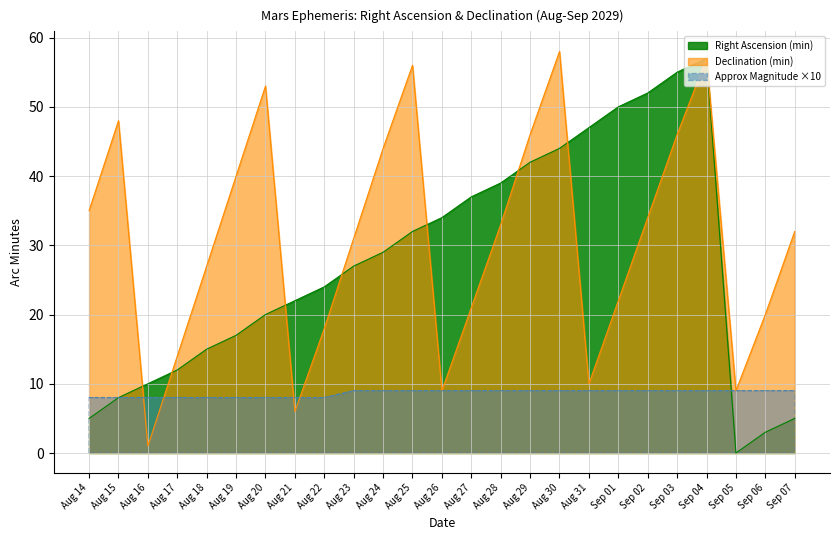

Rank the categories by Right Ascension (min) value from highest to lowest.

Sep 04, Sep 03, Sep 02, Sep 01, Aug 31, Aug 30, Aug 29, Aug 28, Aug 27, Aug 26, Aug 25, Aug 24, Aug 23, Aug 22, Aug 21, Aug 20, Aug 19, Aug 18, Aug 17, Aug 16, Aug 15, Aug 14, Sep 07, Sep 06, Sep 05